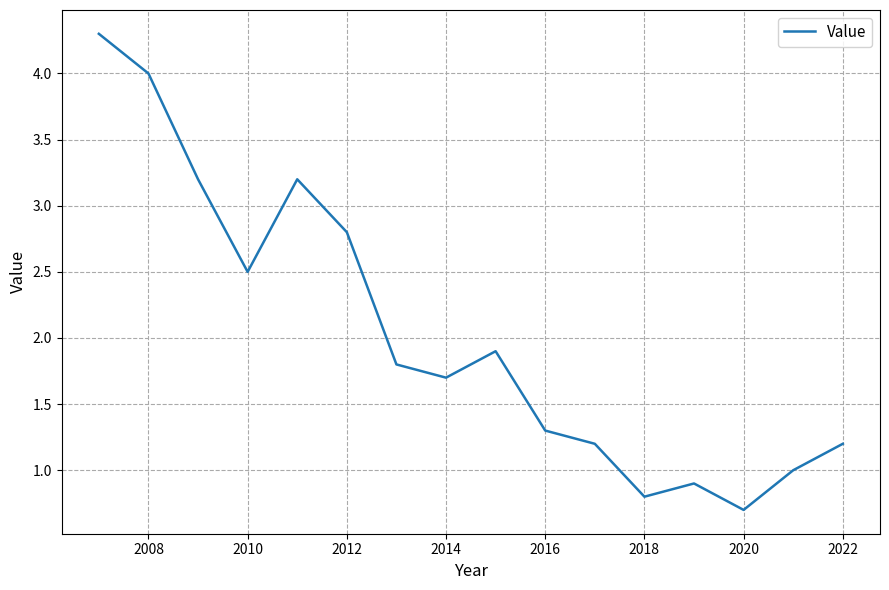

What is the smallest value displayed?

0.7